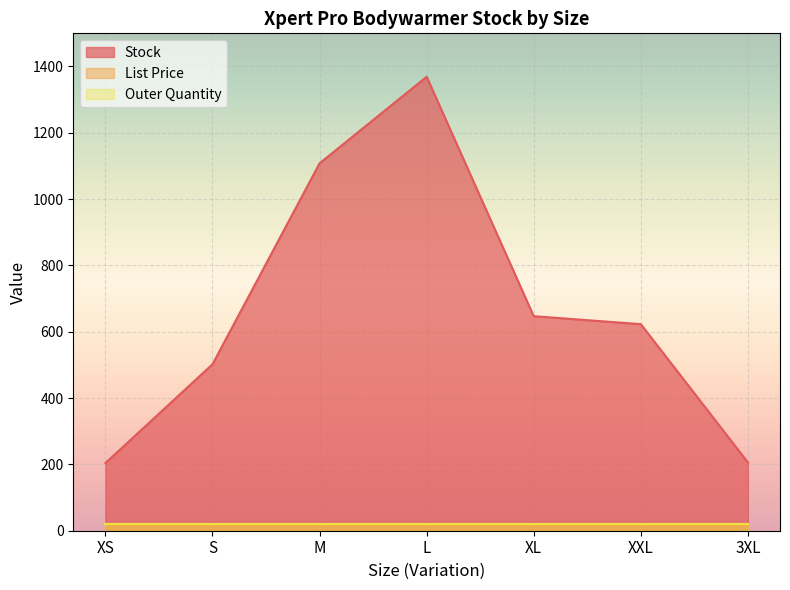

Rank the series at 3XL from lowest to highest value.

Outer Quantity, List Price, Stock